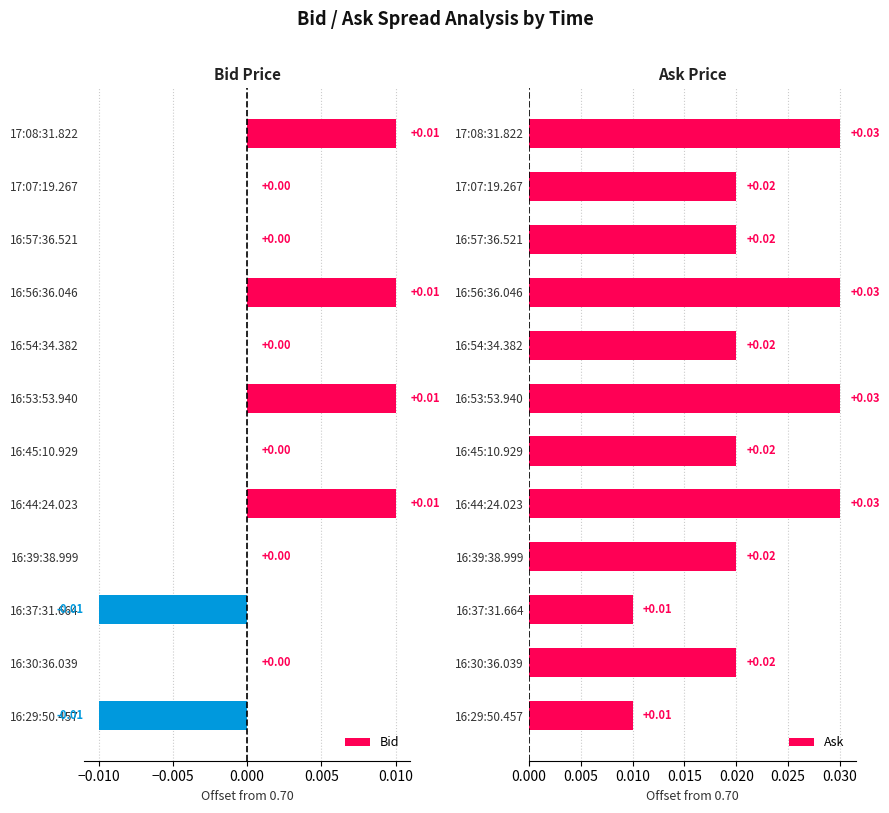

What are all the series names shown in the legend?

Bid, Ask